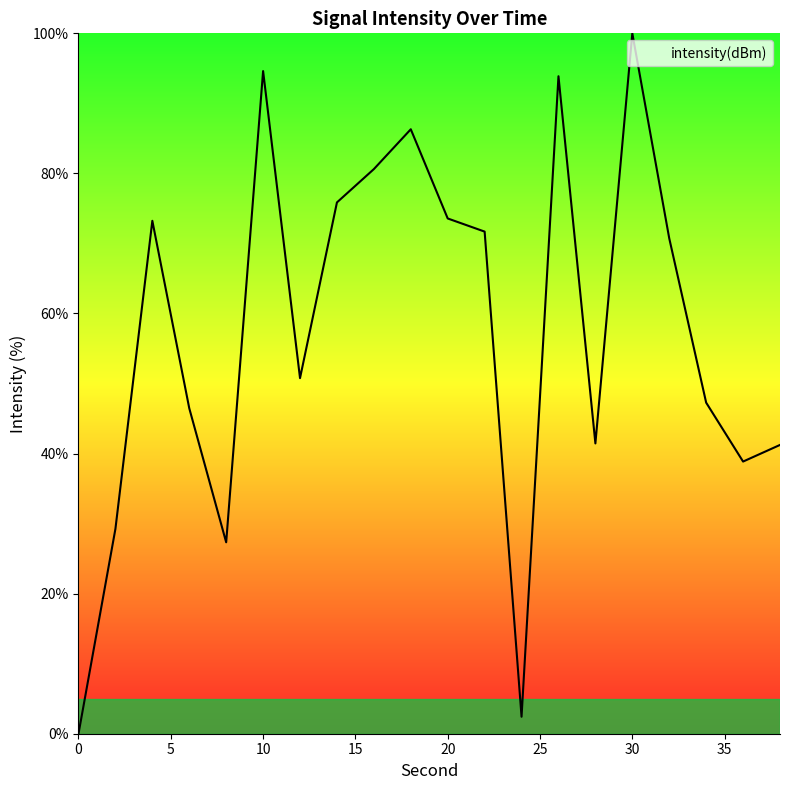

What is the maximum value shown in the chart?

100.0